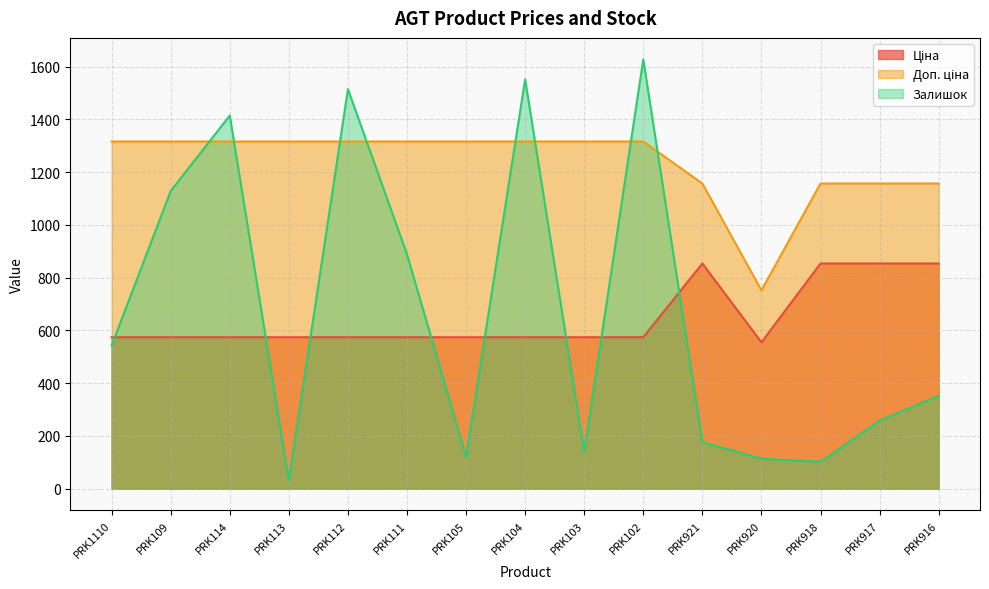

Reading left to right, list all the values displayed in this chart.

Ціна: 574.5	574.5	574.5	574.5	574.5	574.5	574.5	574.5	574.5	574.5	854.0	555.1	854.0	854.0	854.0
Доп. ціна: 1316.7	1316.7	1316.7	1316.7	1316.7	1316.7	1316.7	1316.7	1316.7	1316.7	1157.3	752.0	1157.3	1157.3	1157.3
Залишок: 543.0	1129.0	1415.0	32.0	1515.0	889.0	120.0	1552.0	140.0	1628.0	177.0	114.0	102.0	258.0	352.0